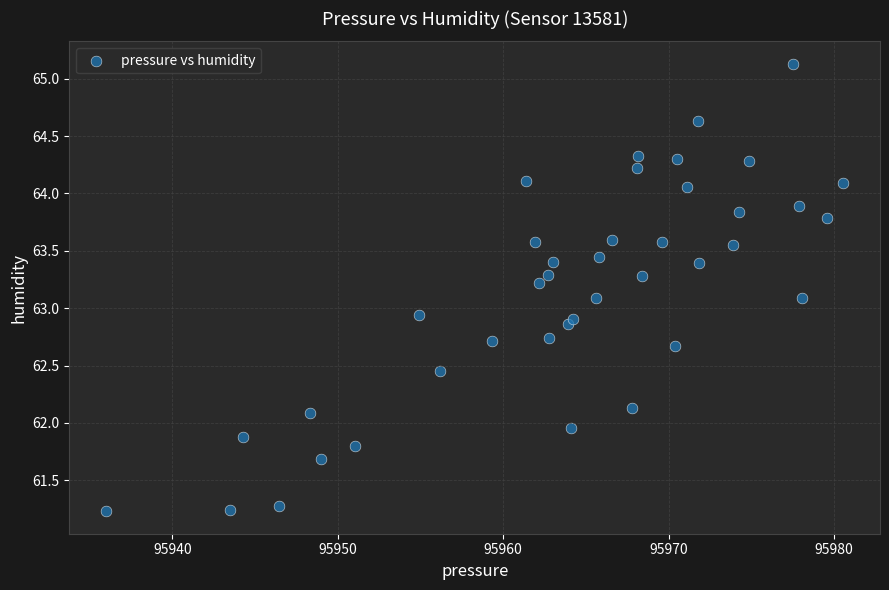

What is the range of Y values (max minus min)?

3.9